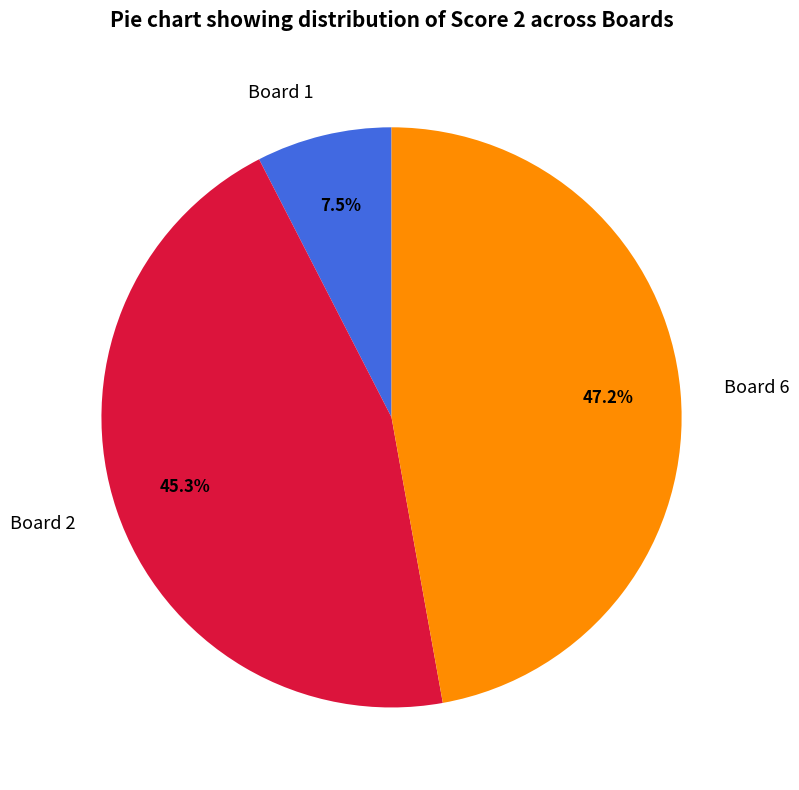

What portion of the pie excludes Board 2?

54.7%